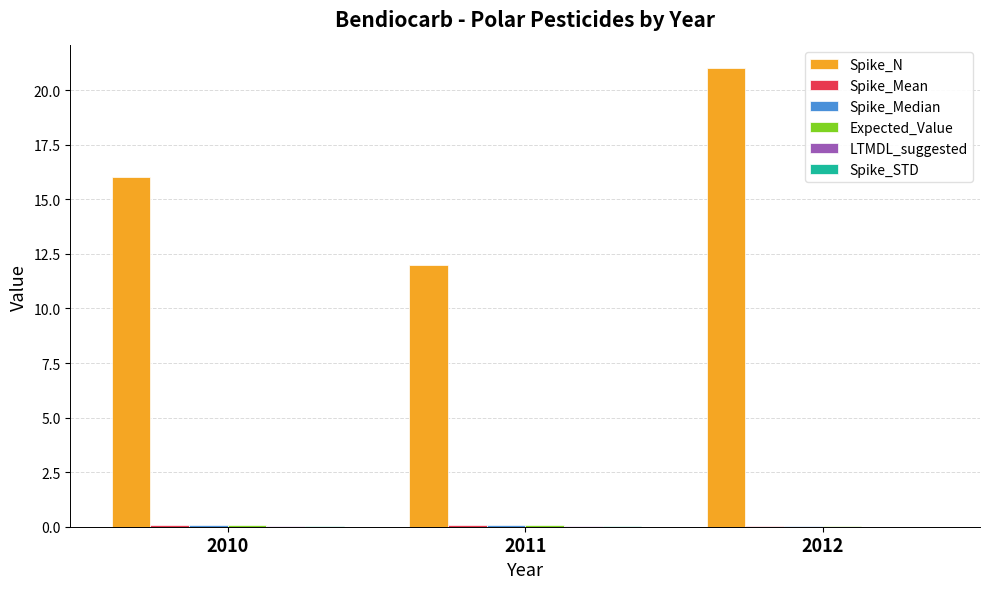

Which series has the widest spread of values?

Spike_N